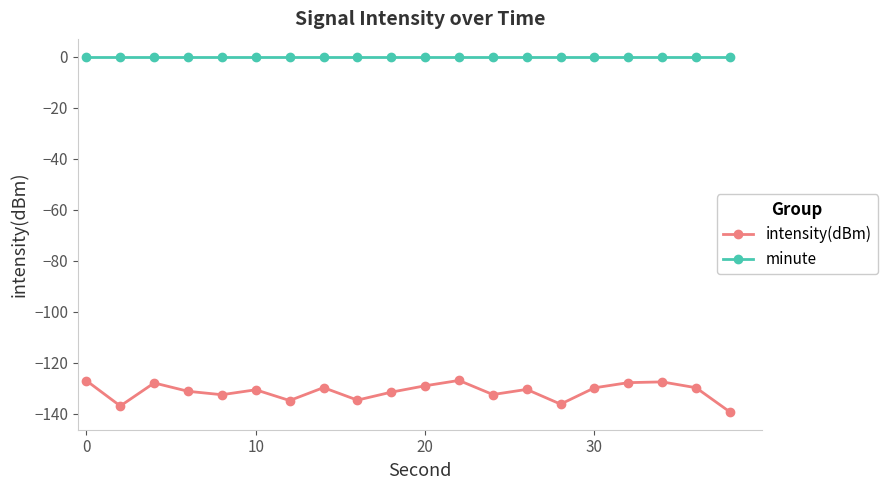

Which series has the largest range (max minus min)?

intensity(dBm)